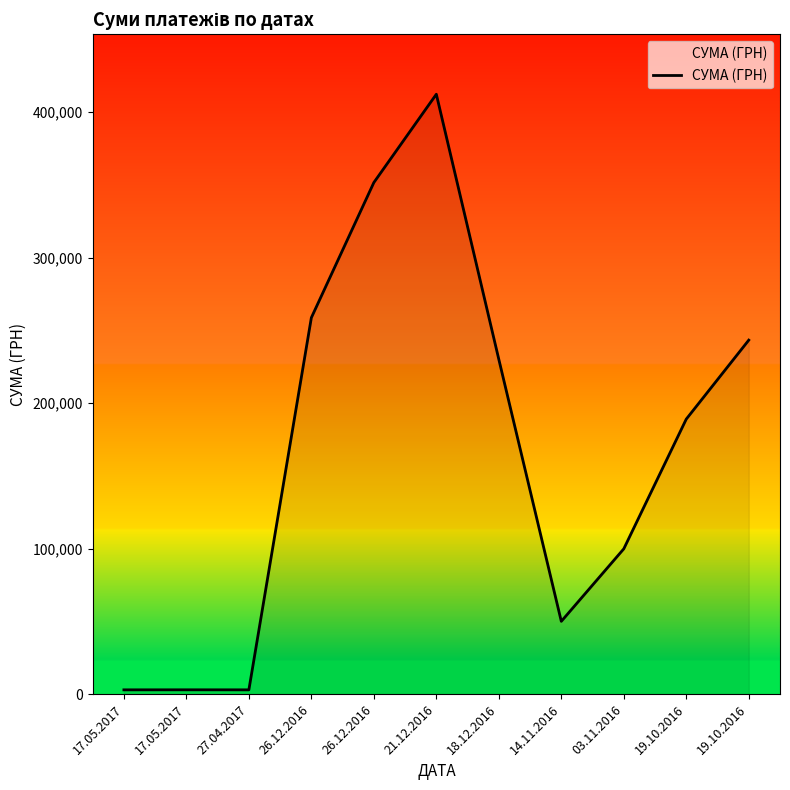

Where is the data nearest to the value 207612?

19.10.2016